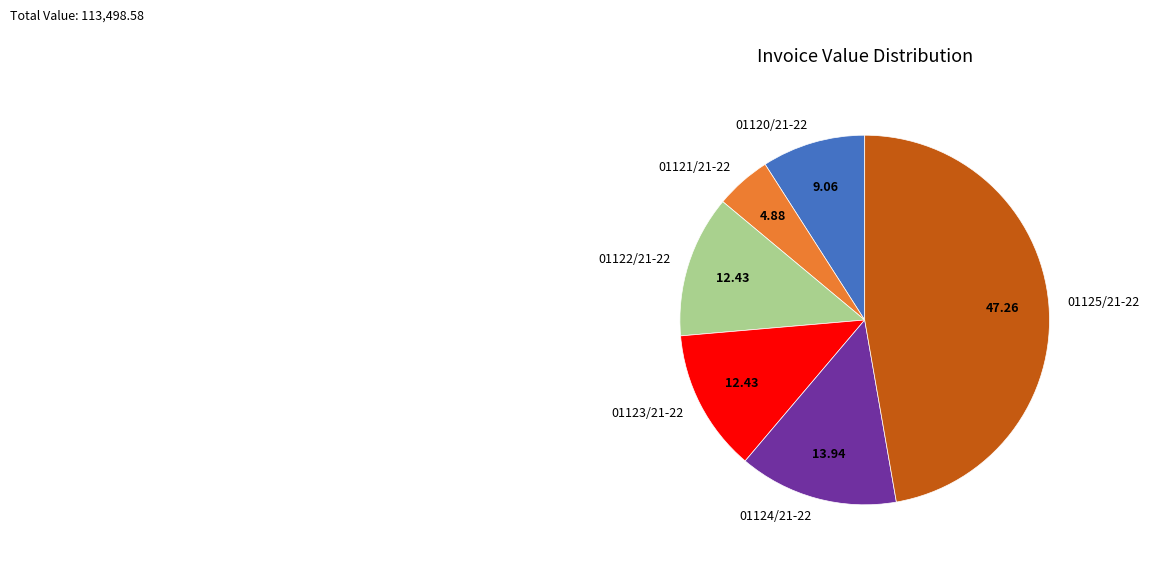

How many segments does this pie chart have?

6